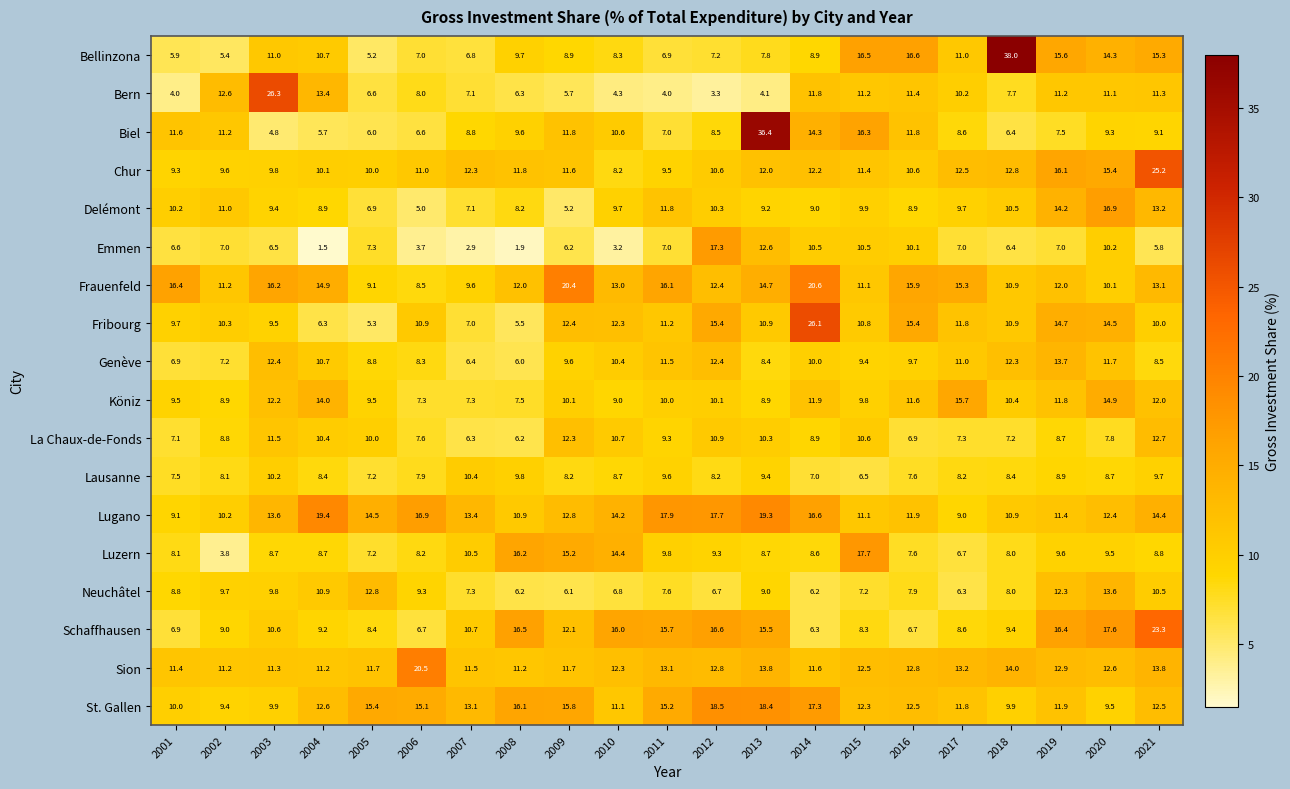

At which category is the sum across all series the highest?

2013